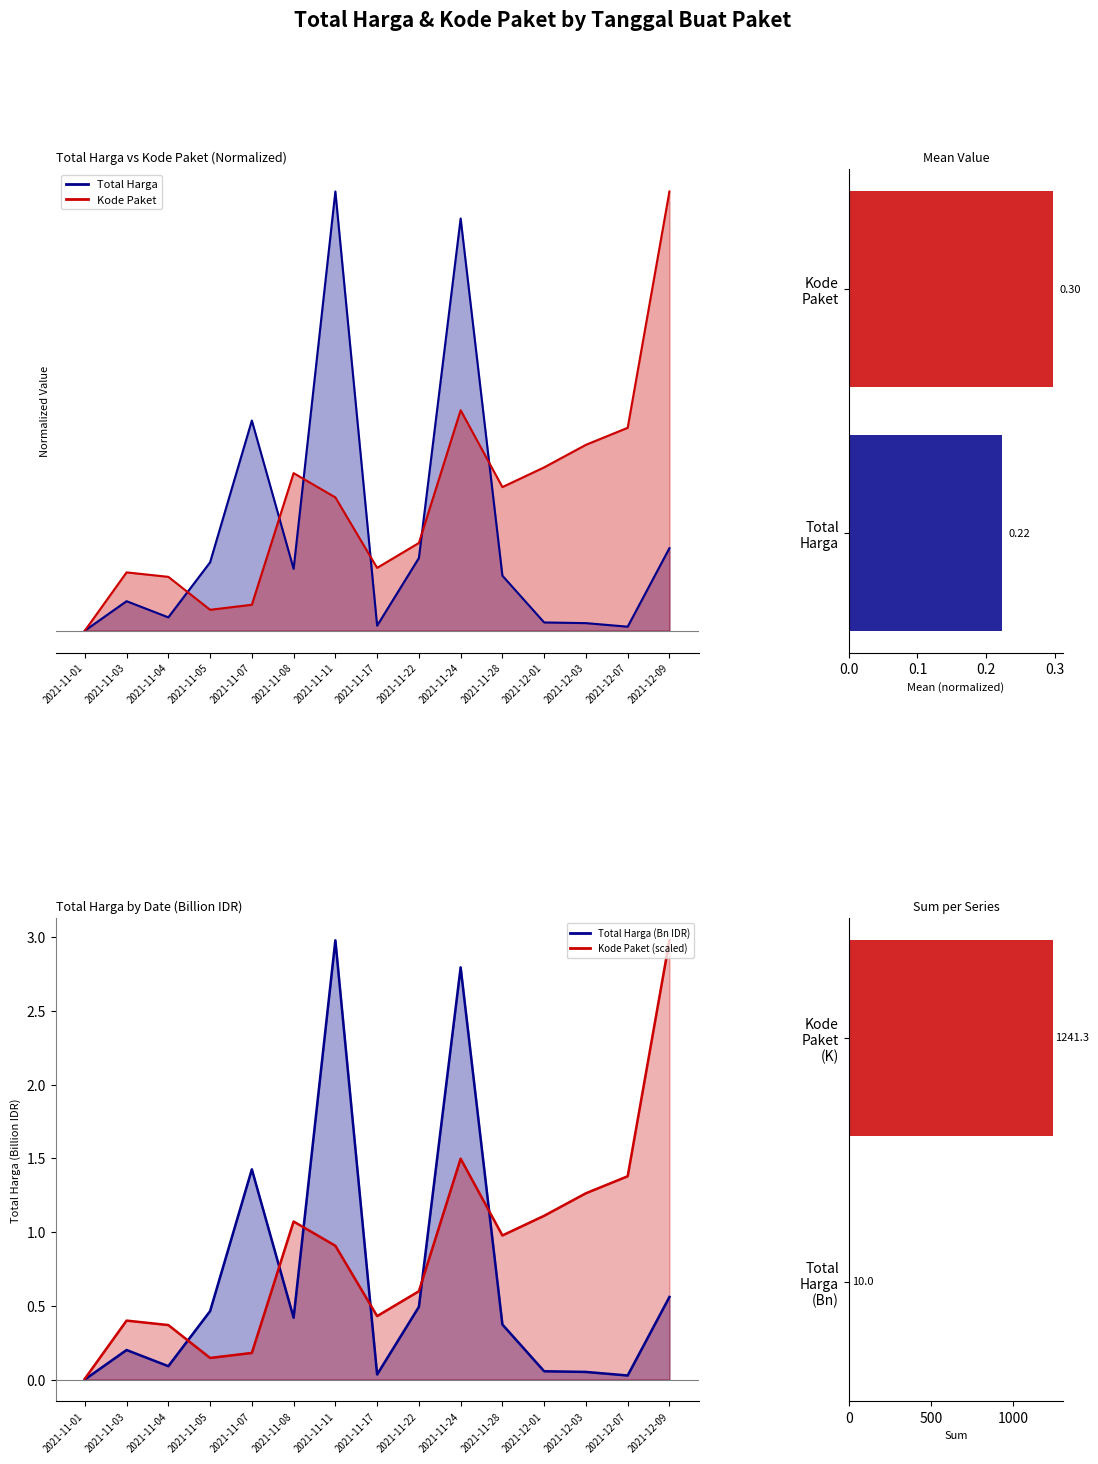

True or false: Total Harga has a value of 0.1 at 2021-11-28.

True